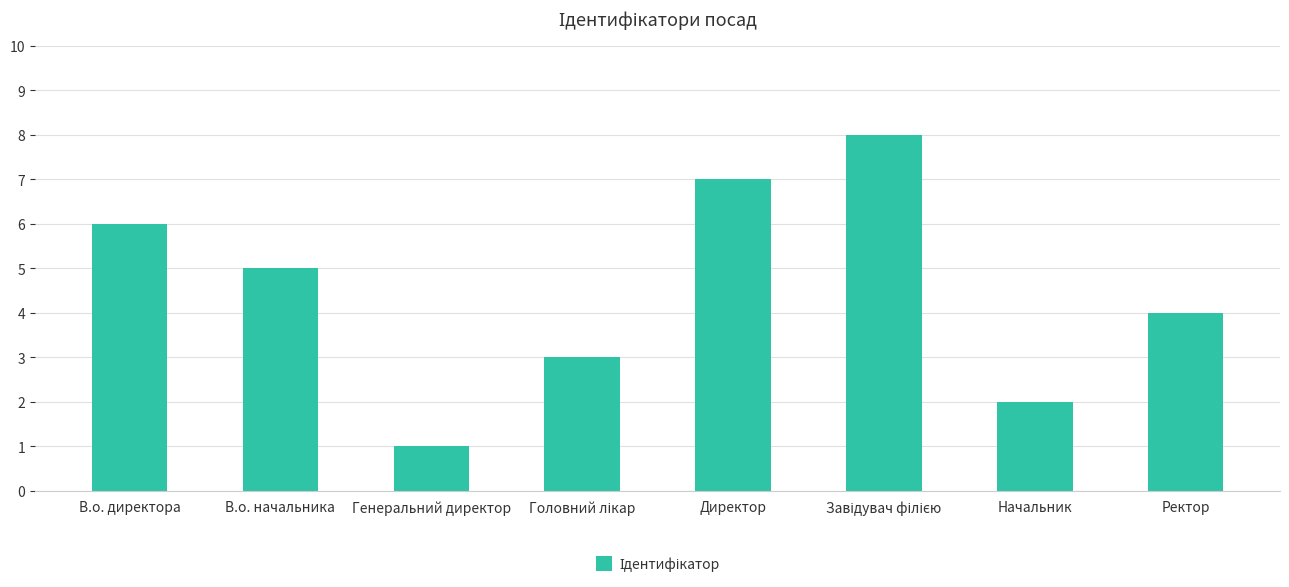

True or false: the data shows 3 at Начальник.

False